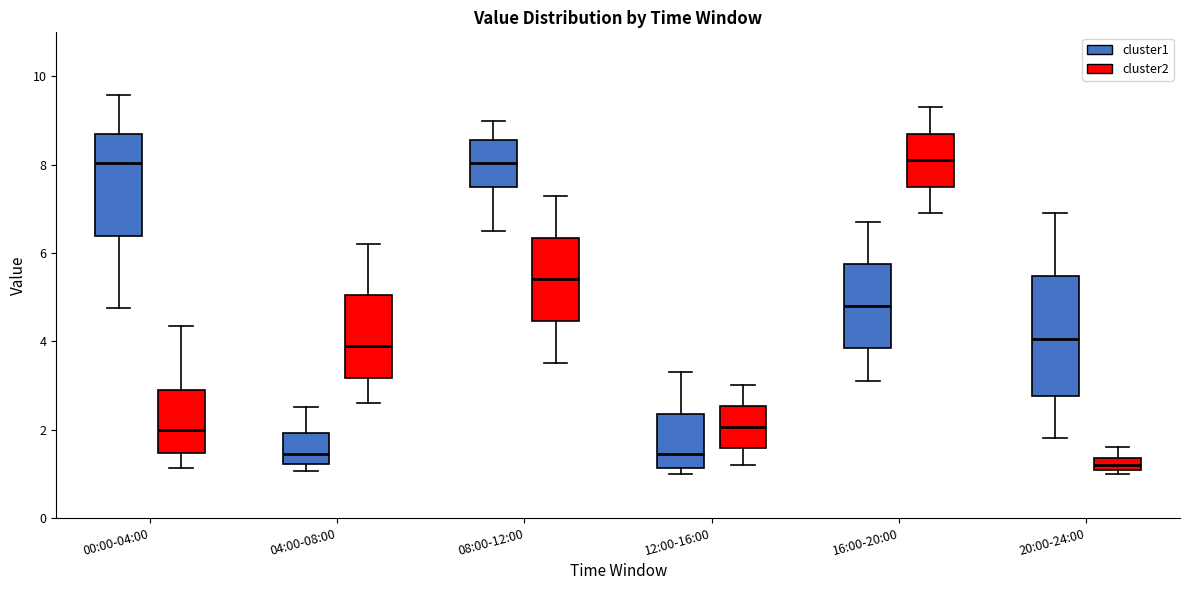

Comparing the boxes themselves (not the whiskers), which one is the tallest?

20:00-24:00 (cluster1)